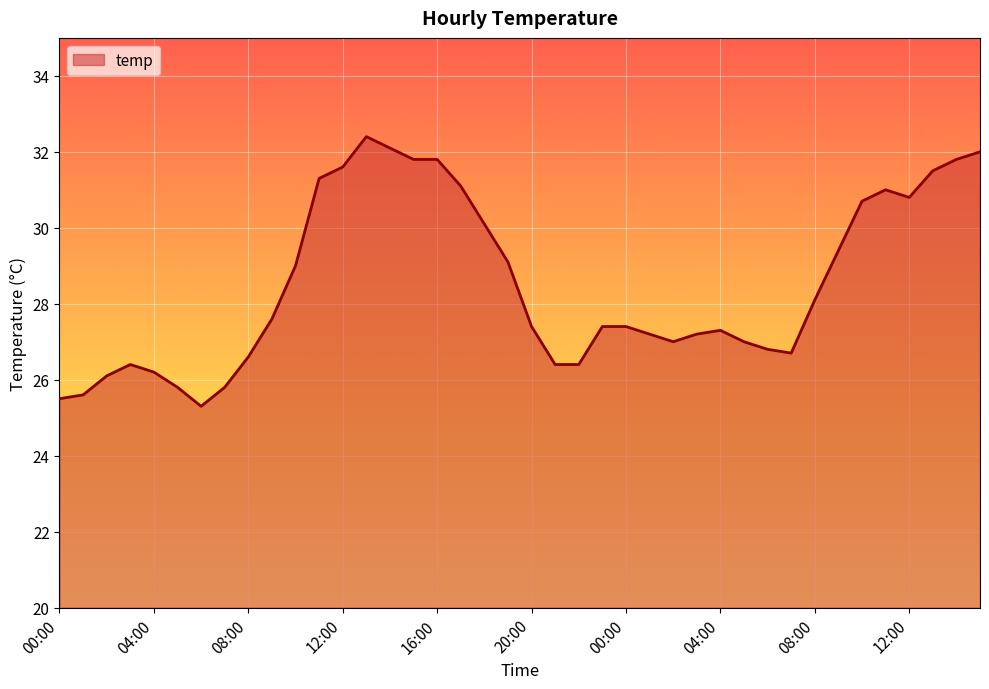

What is the minimum value shown in the chart?

25.3